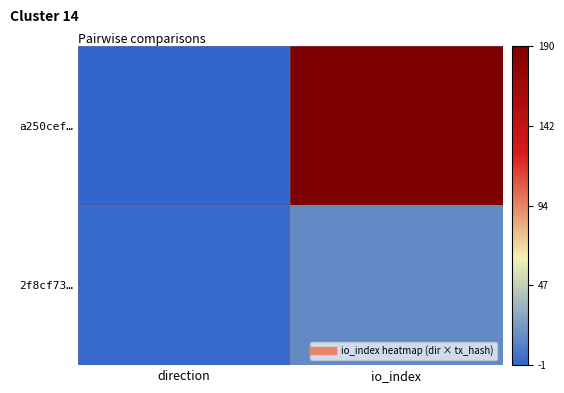

Between io_index and direction, which is larger?

io_index